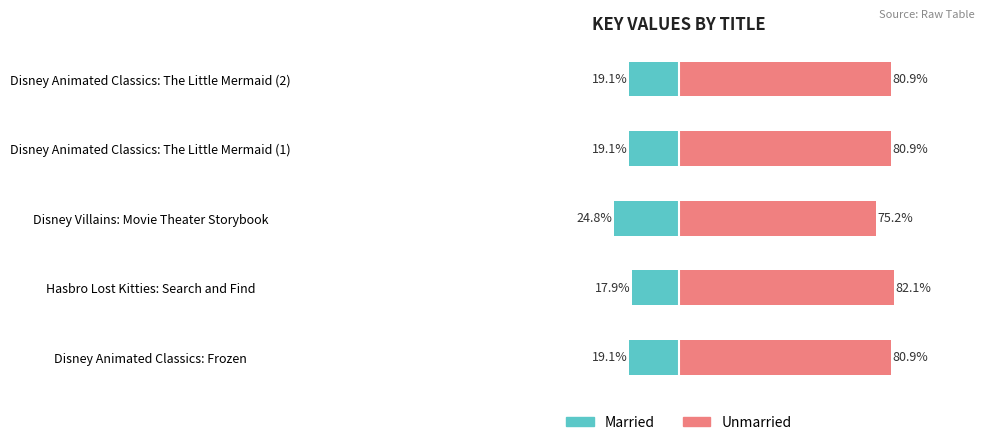

True or false: Married has a value of -19.1 at Disney Animated Classics: The Little Mermaid (1).

True